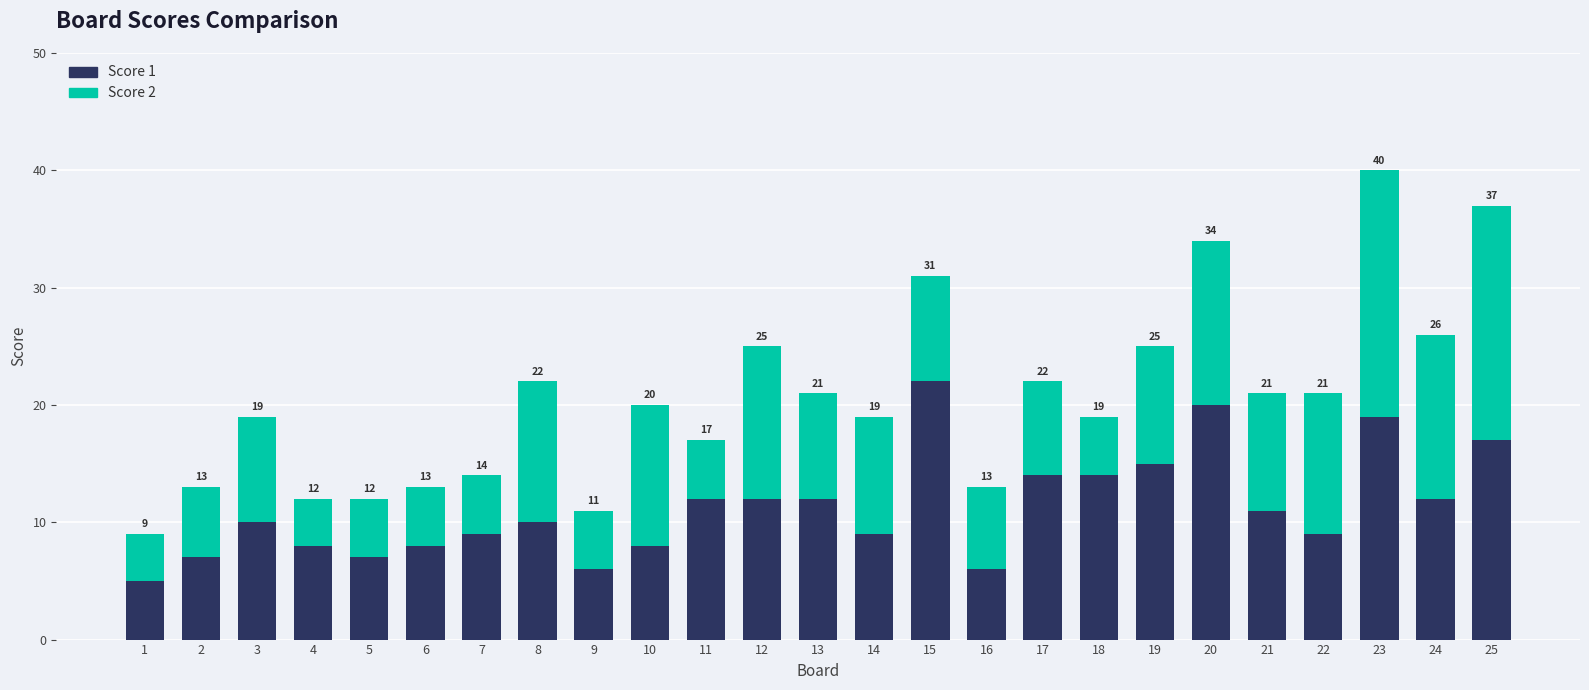

What is the maximum value for Score 1?

22